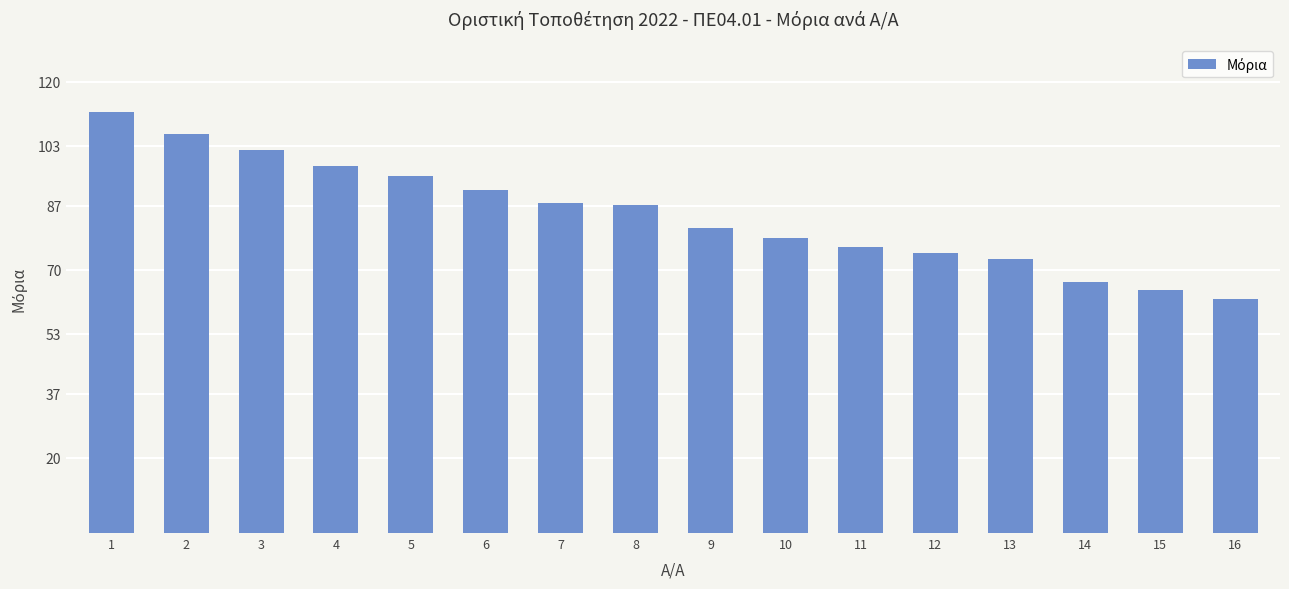

What is the value of the 5th bar from the left?

95.0